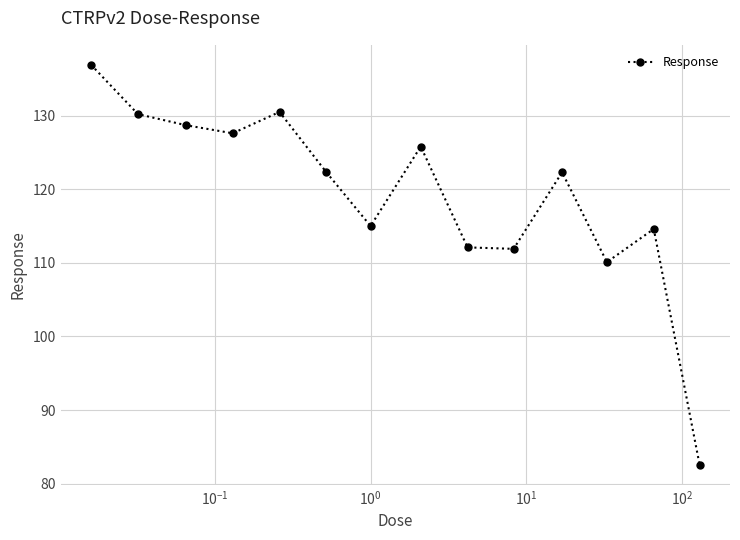

How many interior local valleys (lower than both neighbors) does the data have?

4